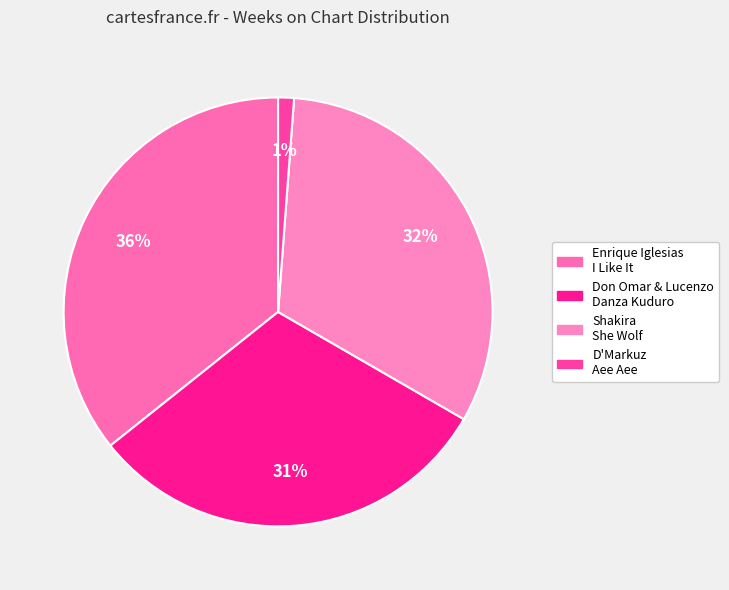

Which category has the biggest portion of the pie?

Enrique Iglesias I Like It